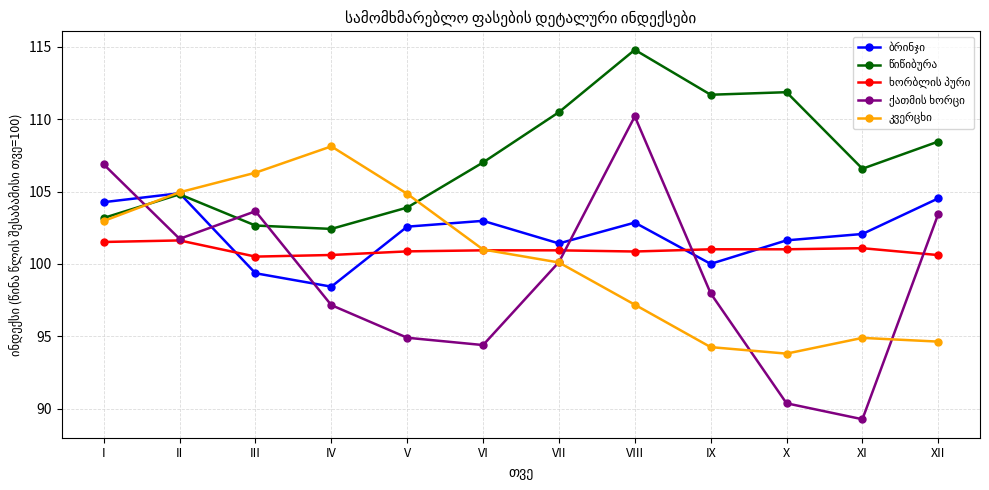

What is the minimum value shown in the chart?

89.3